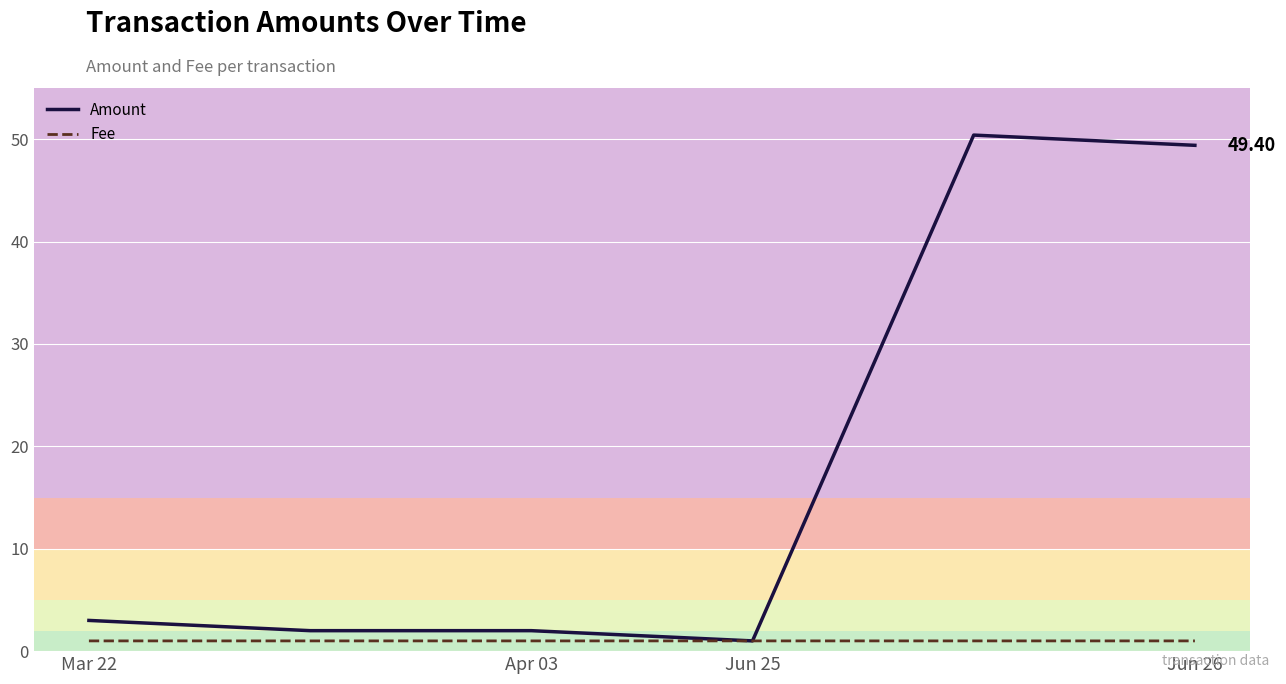

Reading right to left, extract all data points from this chart.

Amount: 49.4	50.4	1.0	2.0	2.0	3.0
Fee: 1.0	1.0	1.0	1.0	1.0	1.0